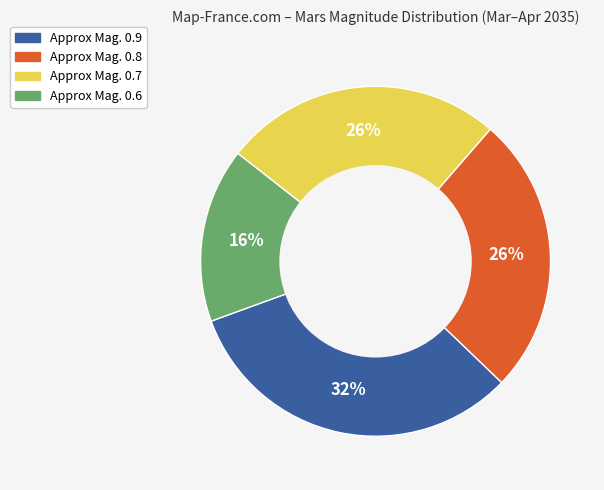

Is it true that Approx Mag. 0.9 is 32% of the pie?

True